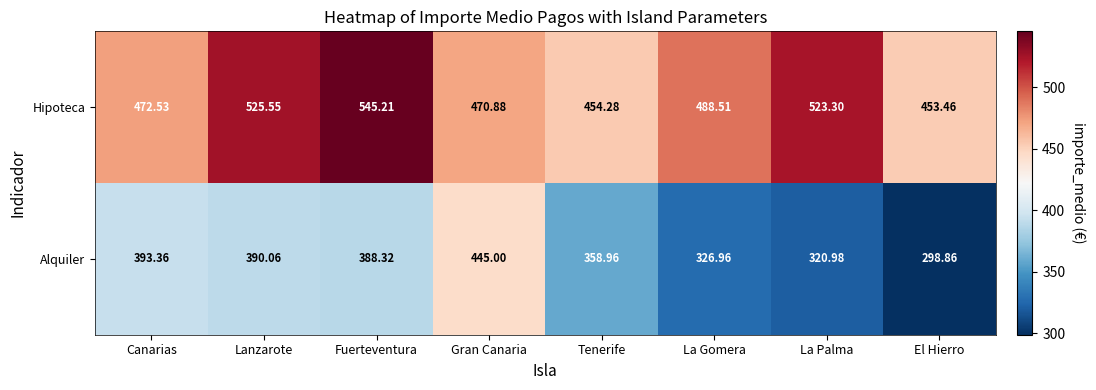

Rank the series at Lanzarote from highest to lowest value.

Hipoteca, Alquiler